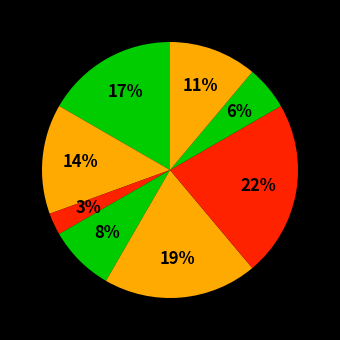

How many slices are in this pie chart?

8